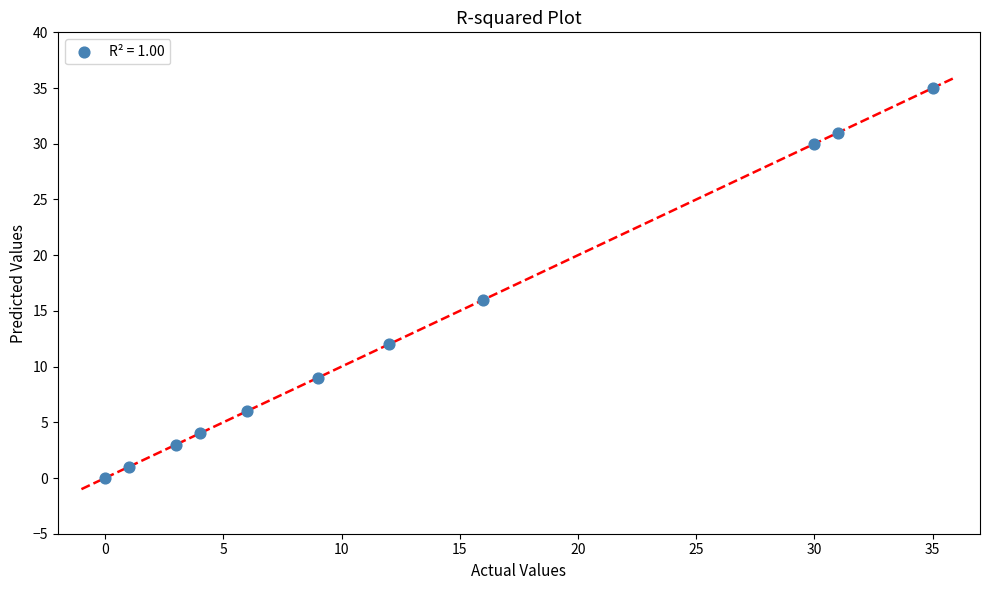

What Y value in the scatter plot is closest to 17?

16